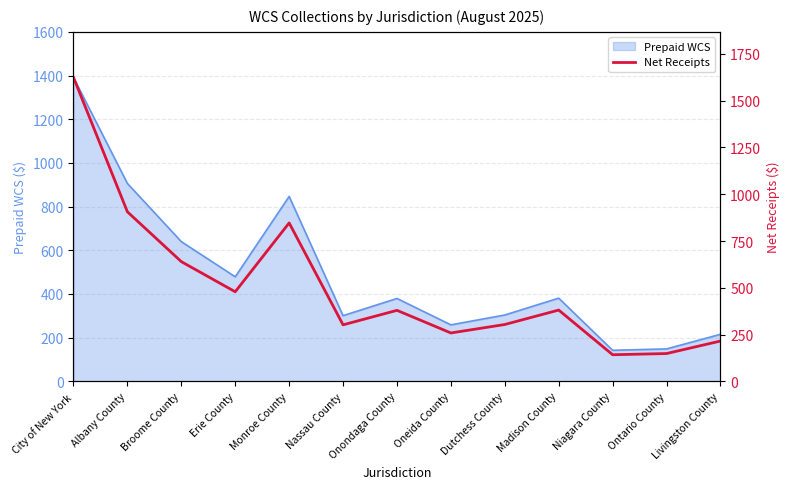

List the labels in order of value, smallest first.

Niagara County, Ontario County, Livingston County, Oneida County, Nassau County, Dutchess County, Onondaga County, Madison County, Erie County, Broome County, Monroe County, Albany County, City of New York